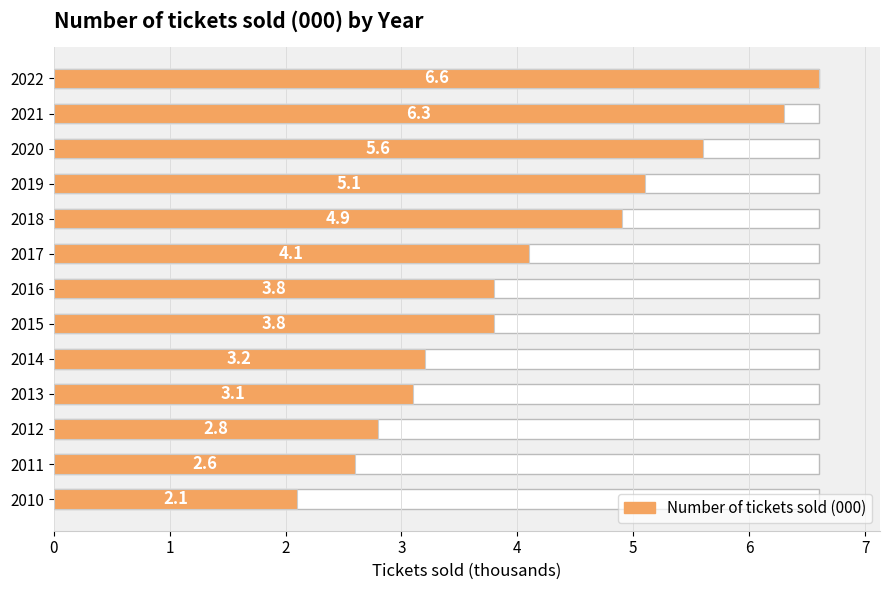

True or false: the data shows 0.7 at 2014.

False